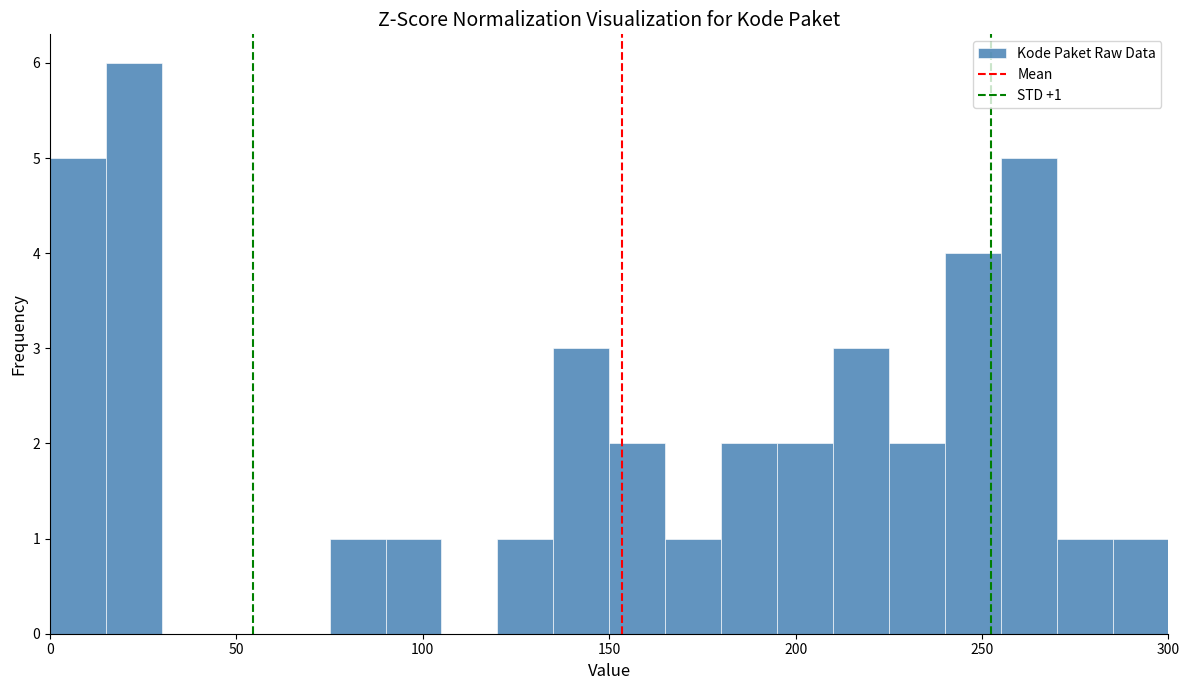

Around what value on the x-axis is the tallest bar? Give the approximate position of its centre, as read against the axis.

25